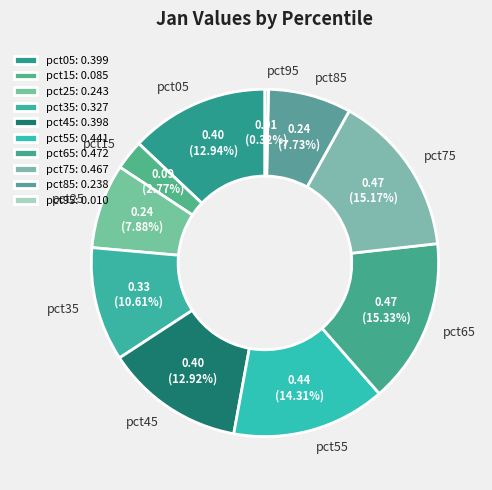

What is the smallest slice in the pie chart?

pct95